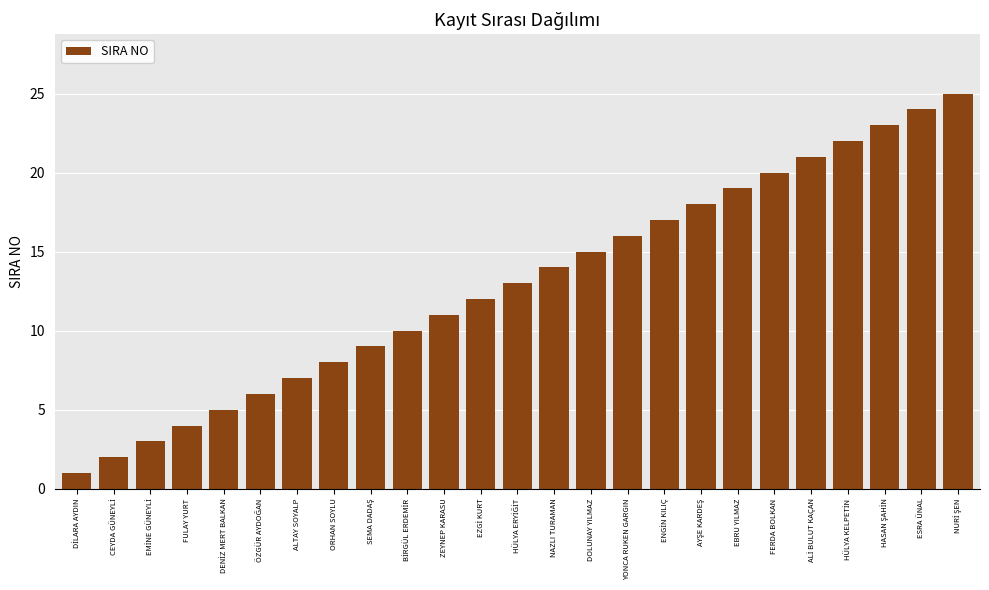

Does the chart contain any negative values?

No